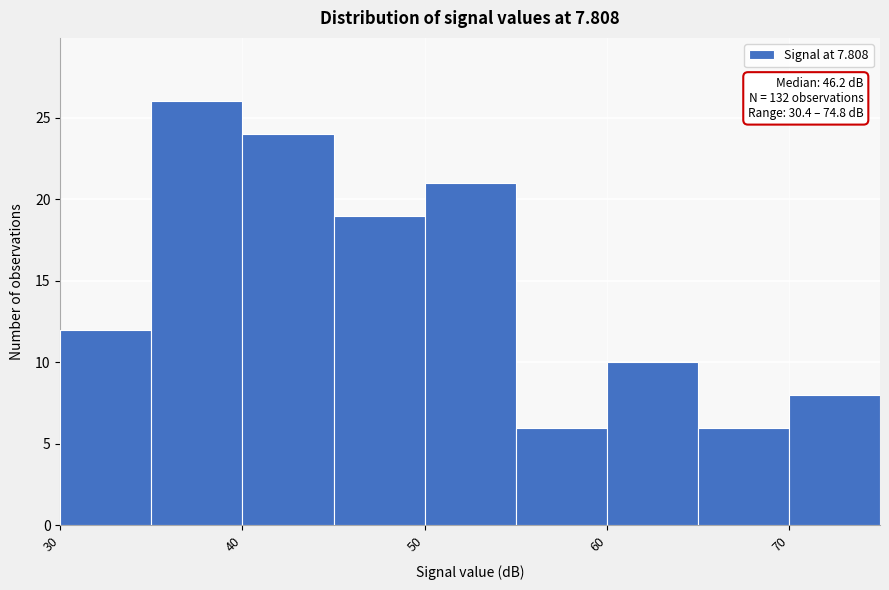

Over which range of the x-axis is the bar tallest?

35 to 40